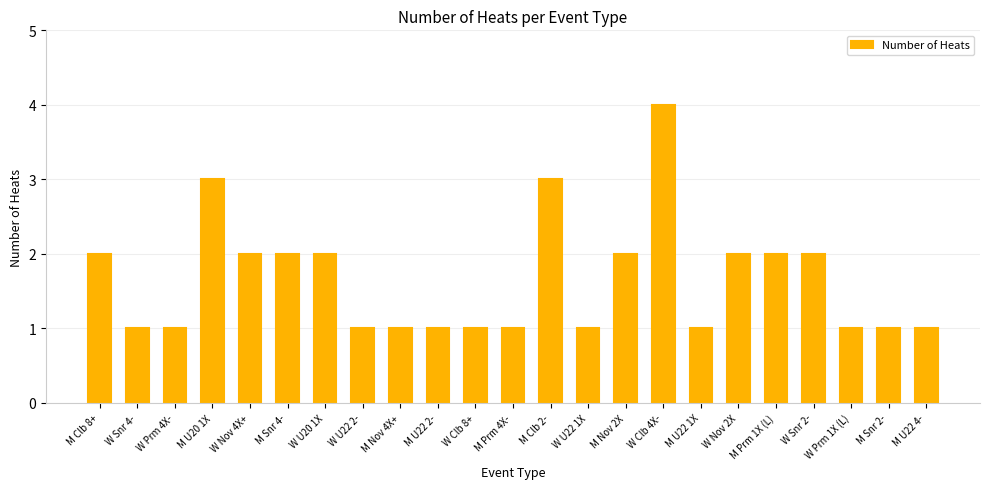

How many series are shown in this chart?

1